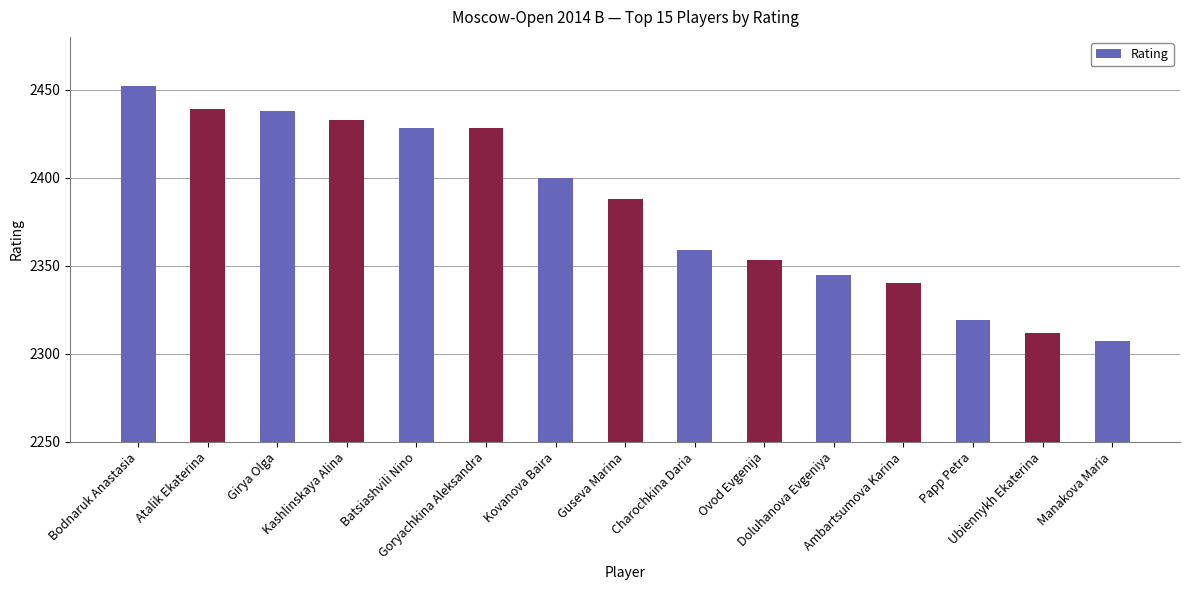

The chart shows a value of 2439 at Atalik Ekaterina. True or false?

True